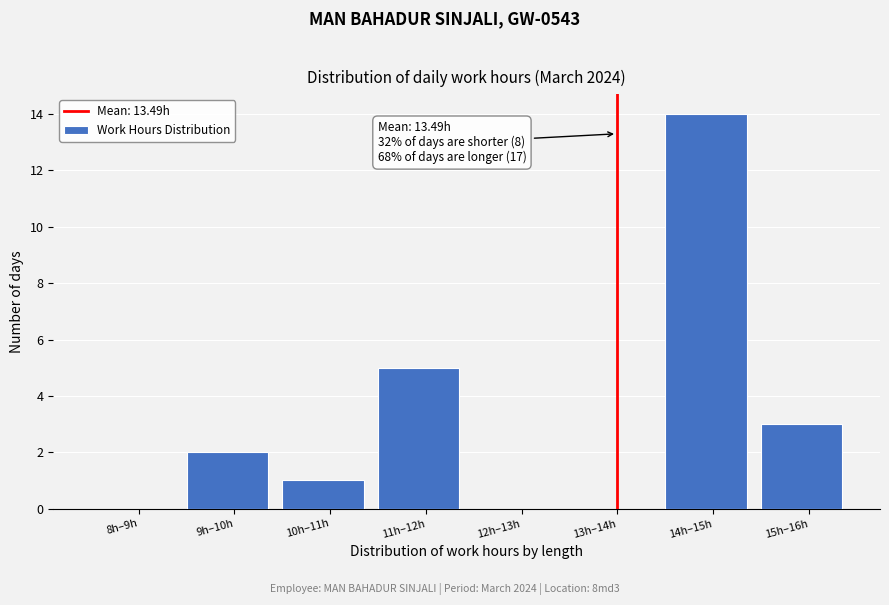

Reading left to right, extract all data points from this chart.

8h–9h=0	9h–10h=2	10h–11h=1	11h–12h=5	12h–13h=0	13h–14h=0	14h–15h=14	15h–16h=3